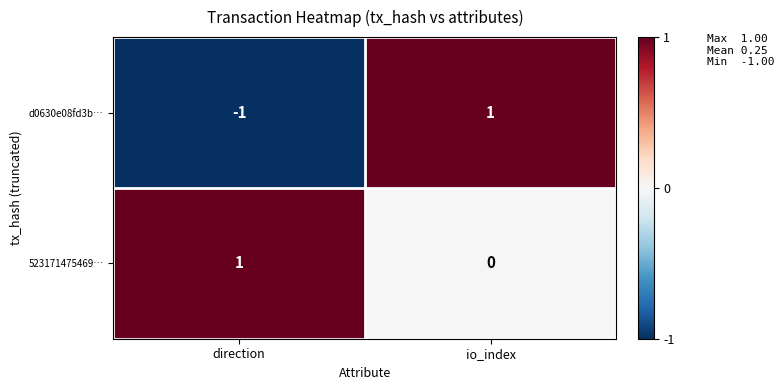

Reading left to right, extract all data points from this chart.

d0630e08fd3b…: direction=-1	io_index=1
523171475469…: direction=1	io_index=0